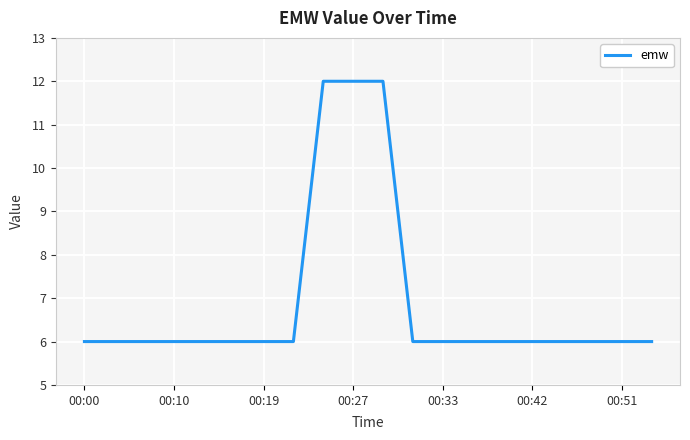

What is the greatest value displayed?

12